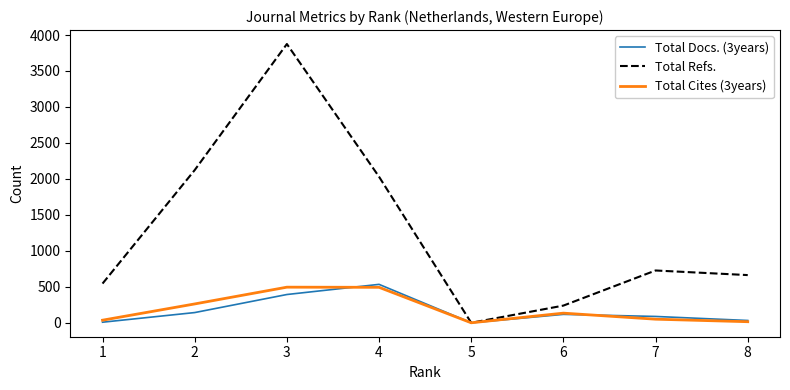

How many lines are shown in the chart?

3